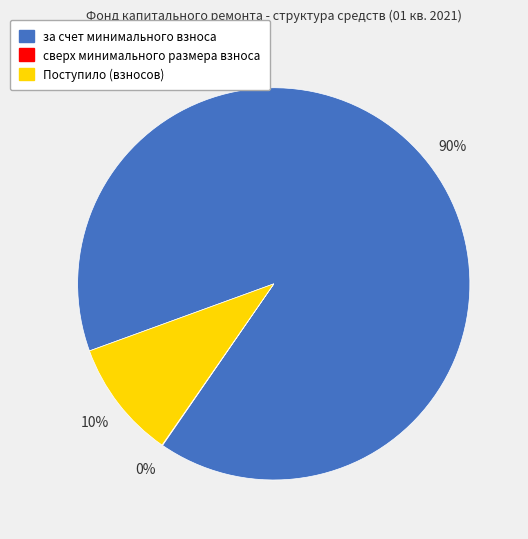

To the nearest percent, what is the difference between the за счет минимального взноса and Поступило (взносов) slice percentages?

80%